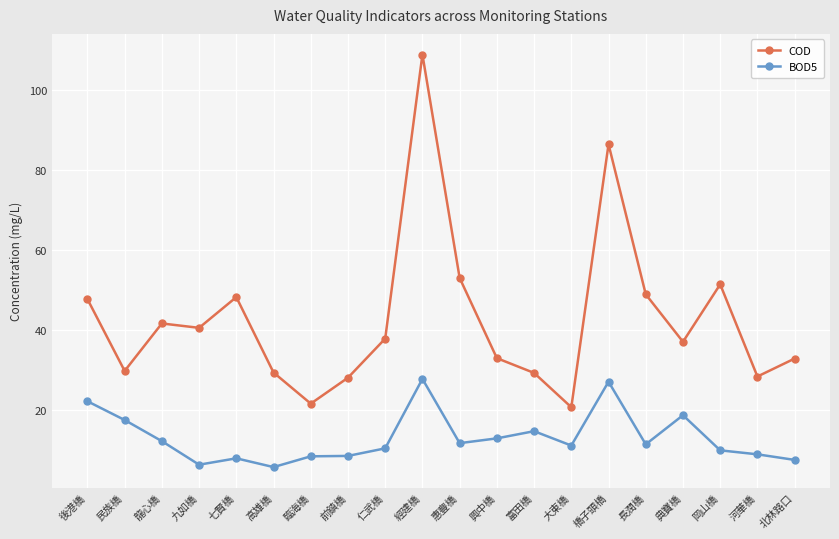

What is the sum of all COD values?

853.9